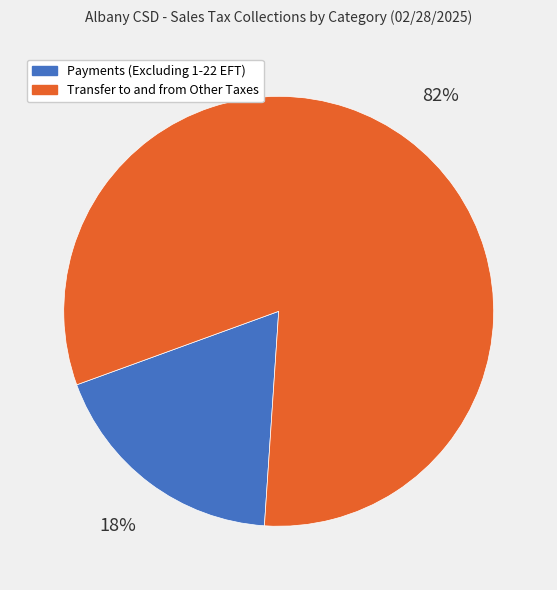

Which has a higher value, Payments (Excluding 1-22 EFT) or Transfer to and from Other Taxes?

Transfer to and from Other Taxes